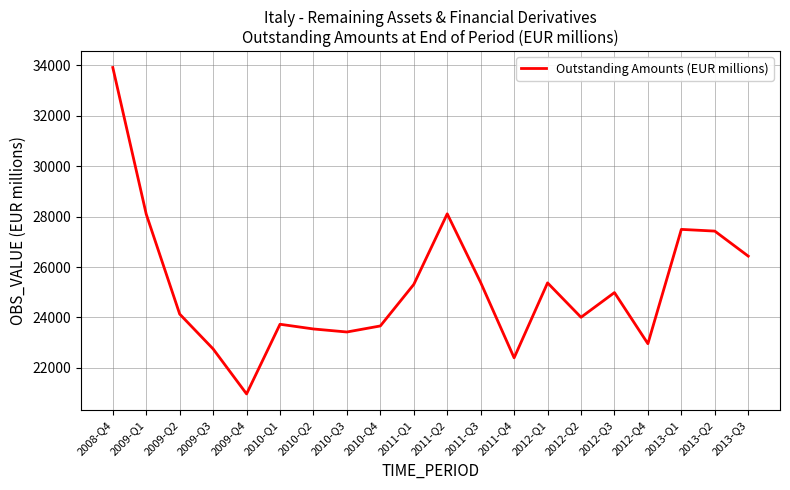

Which has a higher value, 2009-Q4 or 2010-Q1?

2010-Q1